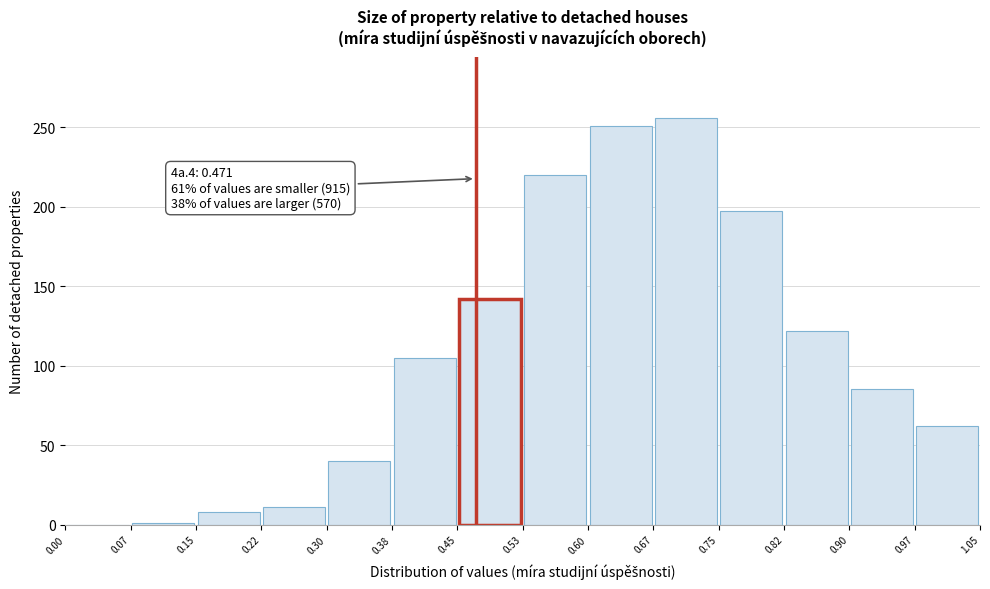

Which range on the x-axis has the tallest bar?

0.67 to 0.75